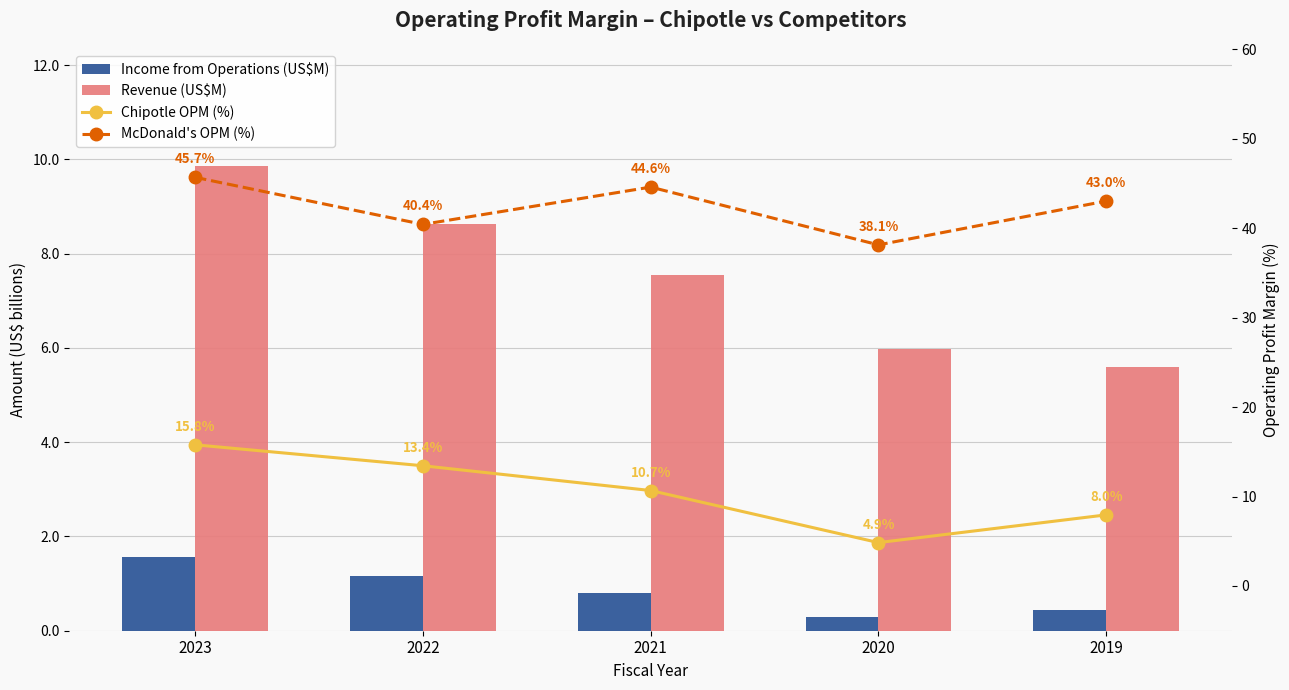

Where is McDonald's OPM (%) nearest to the value 41?

2022